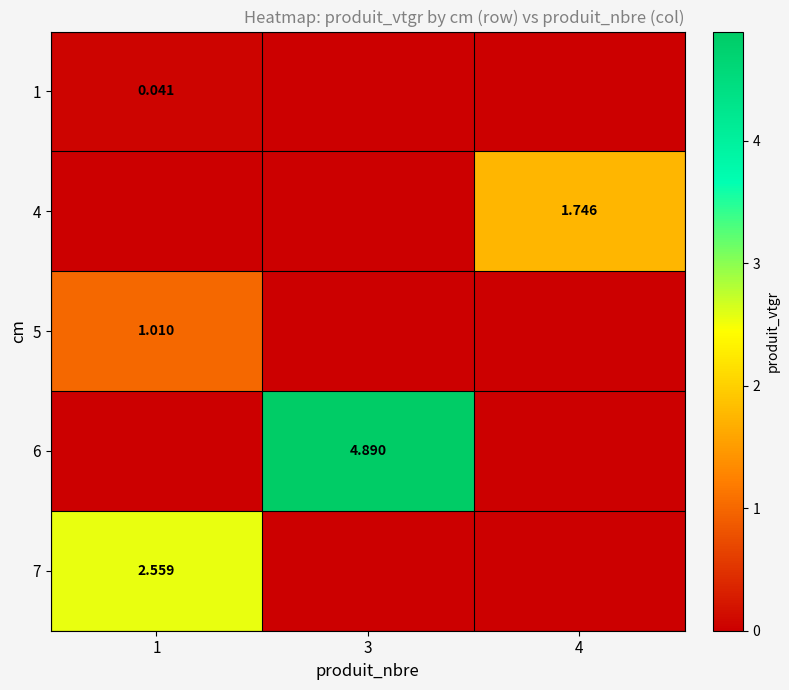

At 1, list the series in order from smallest to largest.

4, 6, 1, 5, 7